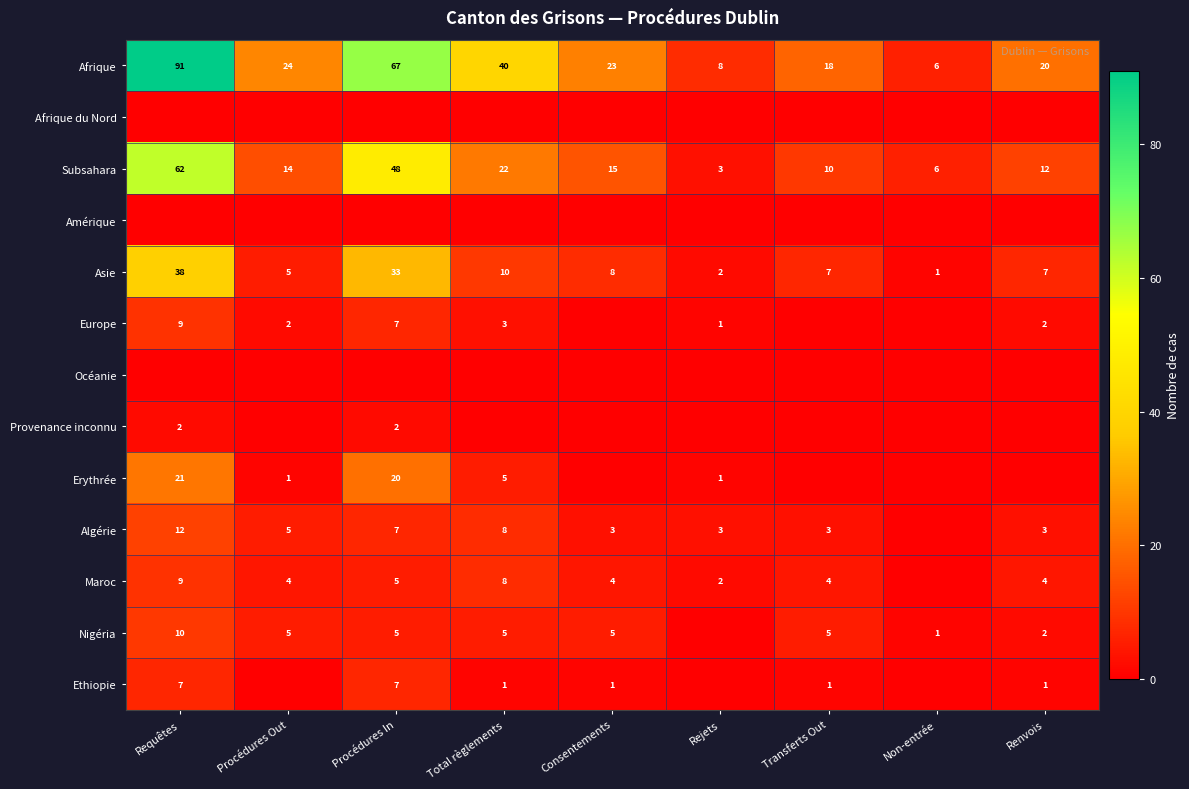

What is the spread (max minus min) of values at Procédures Out?

24